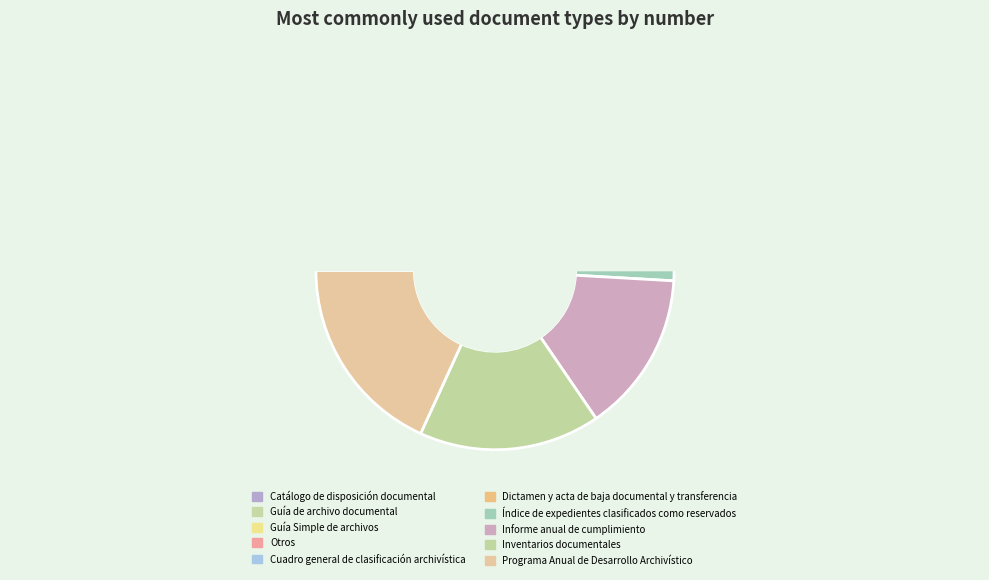

Rank the categories by value from highest to lowest.

Programa Anual de Desarrollo Archivístico, Inventarios documentales, Informe anual de cumplimiento, Índice de expedientes clasificados como reservados, Dictamen y acta de baja documental y transferencia, Cuadro general de clasificación archivística, Otros, Guía Simple de archivos, Guía de archivo documental, Catálogo de disposición documental